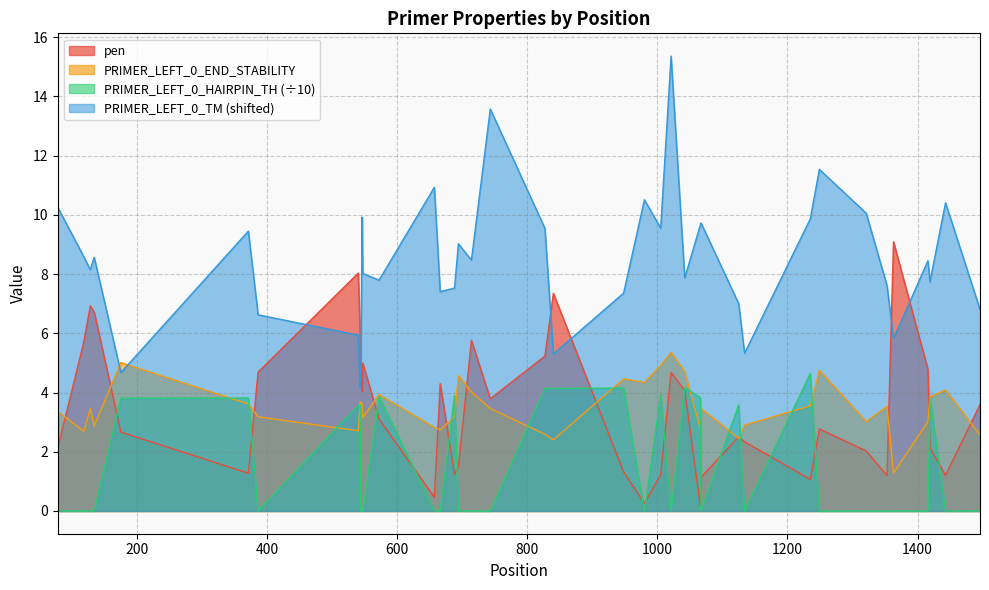

True or false: PRIMER_LEFT_0_HAIRPIN_TH and PRIMER_LEFT_0_TM intersect in this chart.

False